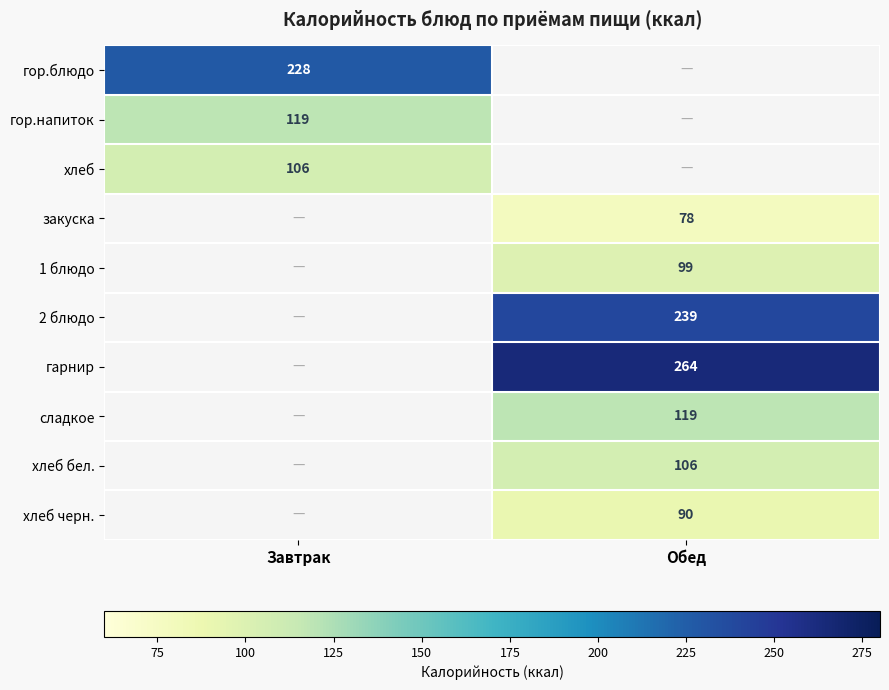

The 2 блюдо series shows 239 at Обед. True or false?

True